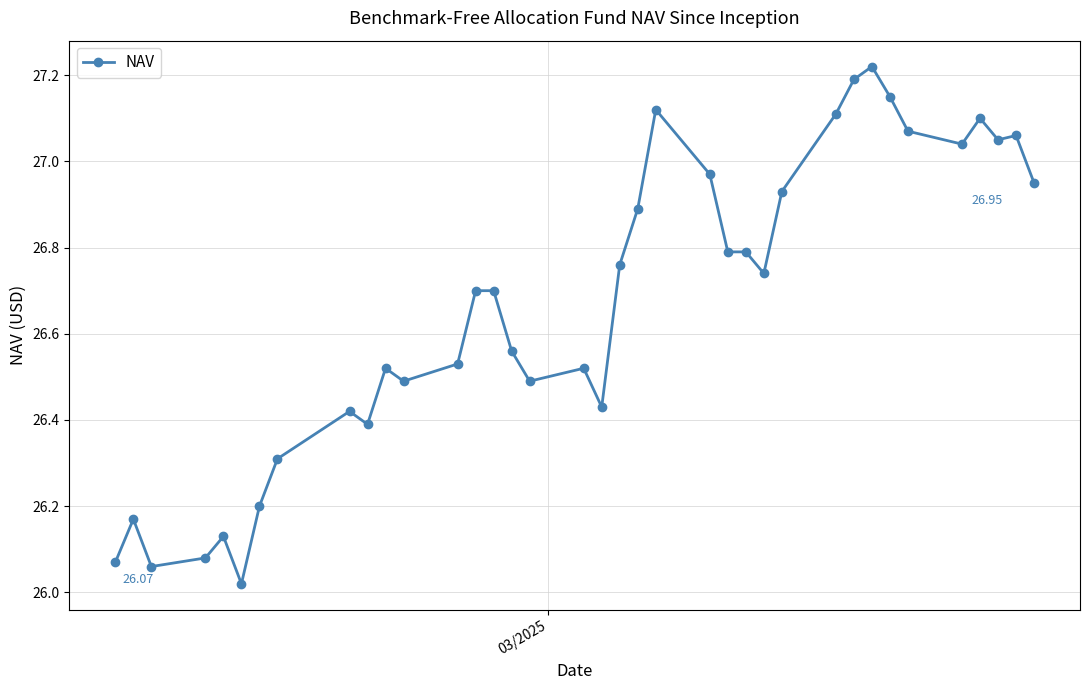

What is the difference between the second highest and minimum values?

1.2